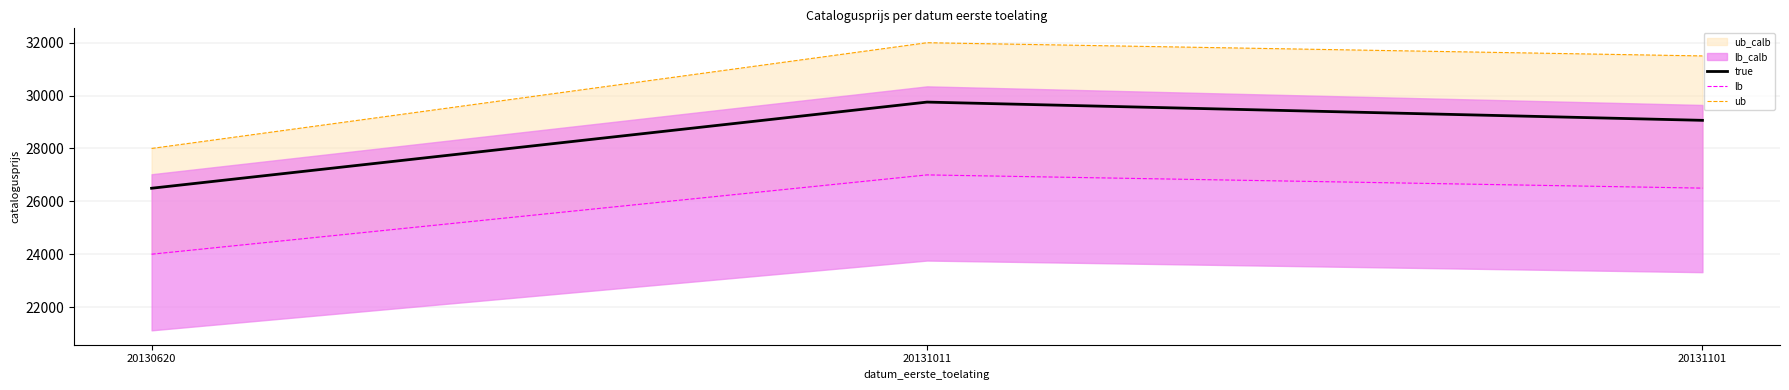

What is the greatest value displayed?

32000